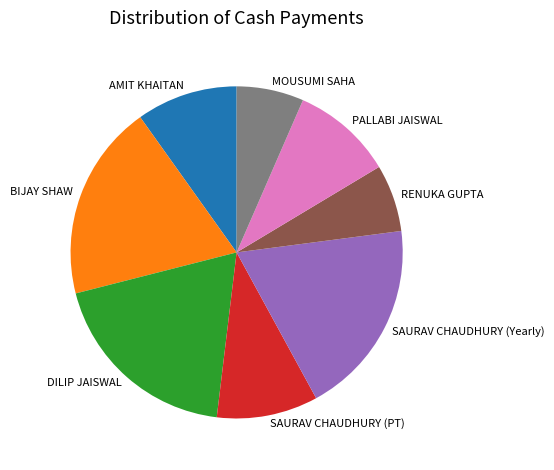

Count the number of slices in the pie.

8